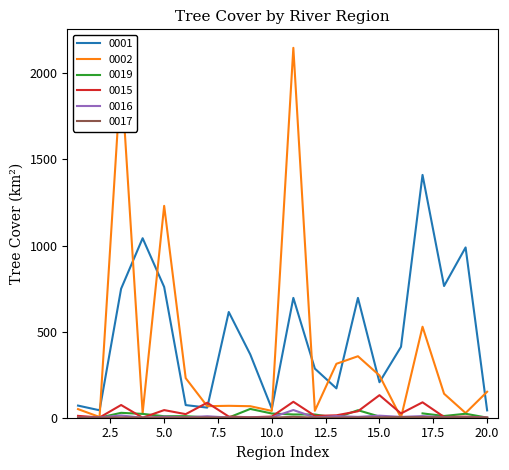

What is the difference between the highest and lowest values at 20?

150.8